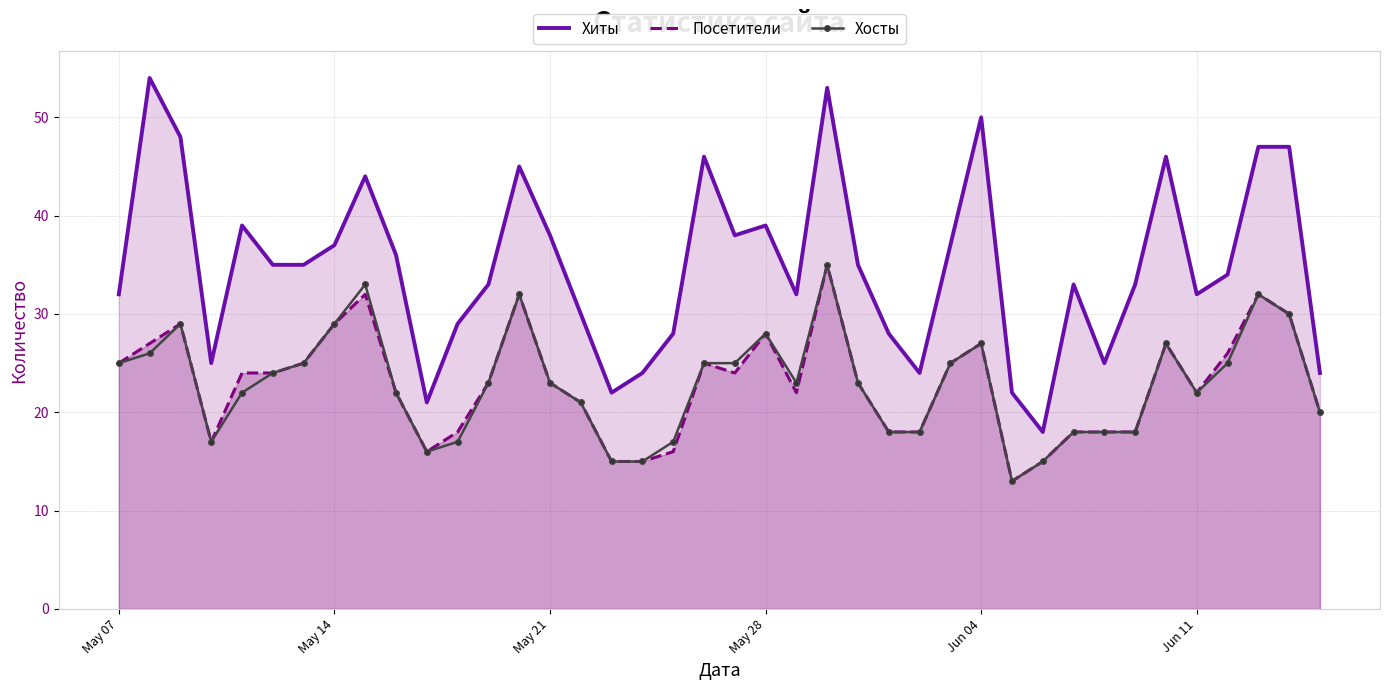

How many interior local peaks does the Хосты series have?

8